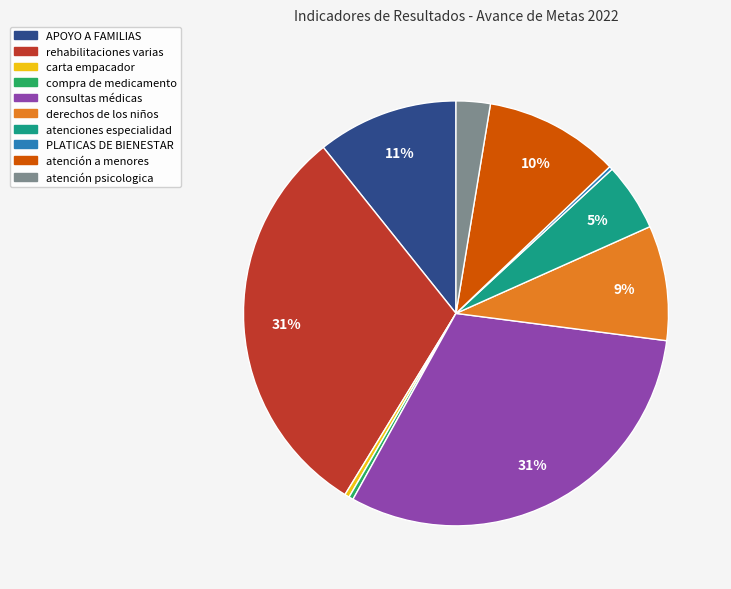

True or false: APOYO A FAMILIAS accounts for 11% of the total.

True